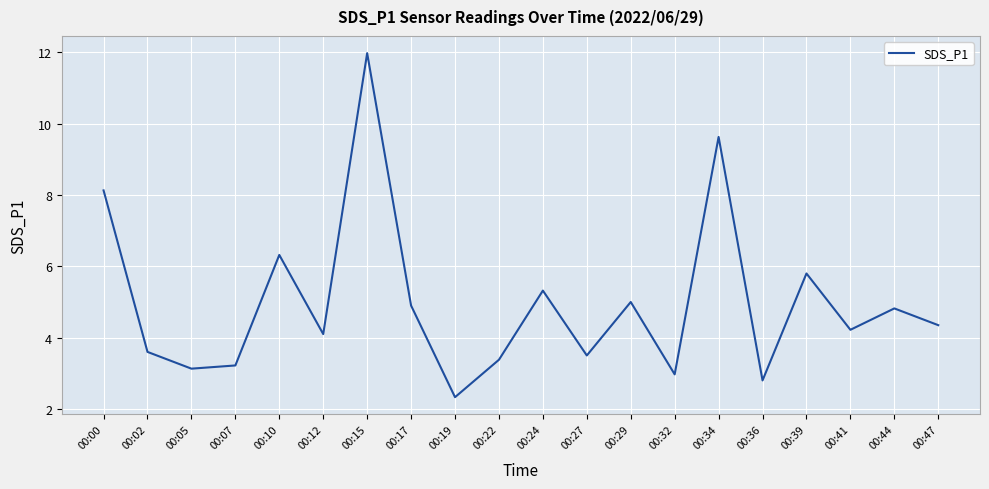

Which has a higher value, 00:12 or 00:39?

00:39